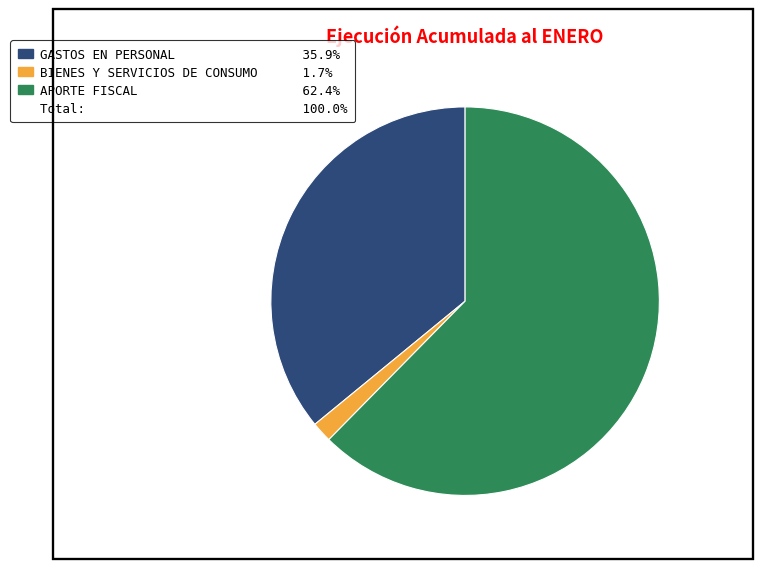

Is there any slice that represents more than half of the pie?

Yes